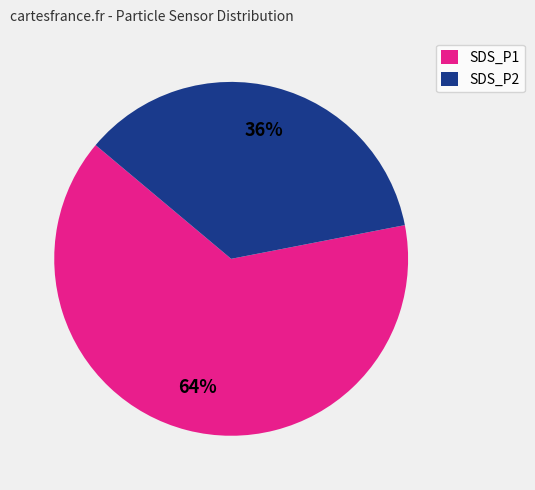

Count the number of slices in the pie.

2